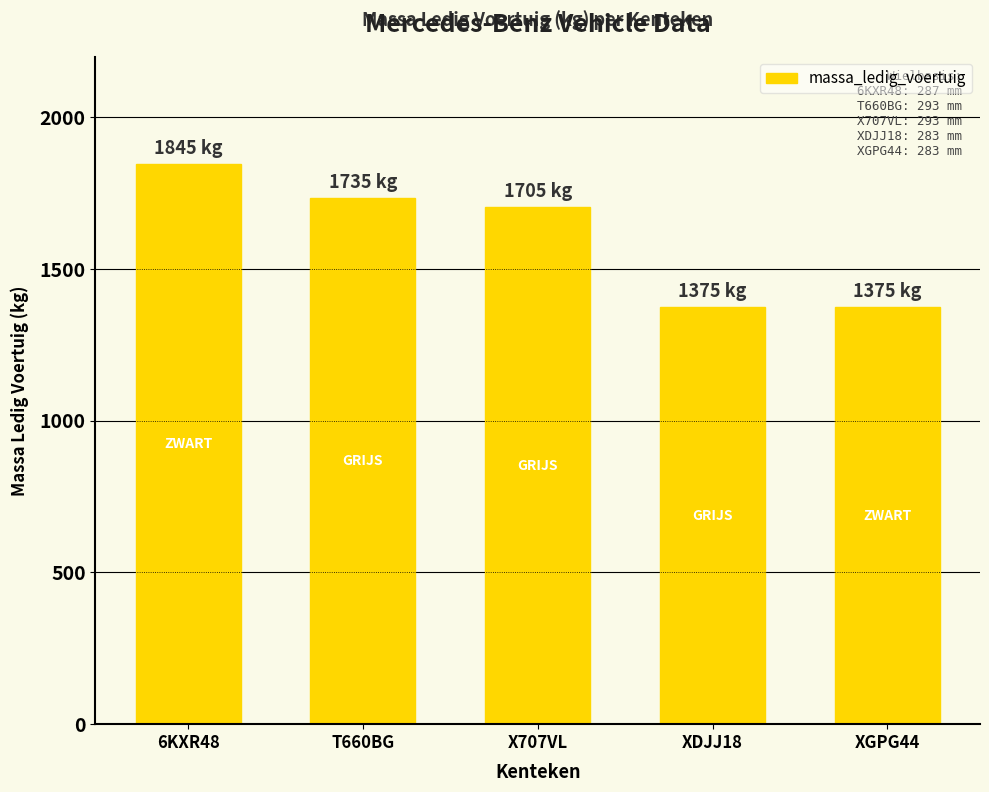

The value at X707VL is 2531. True or false?

False